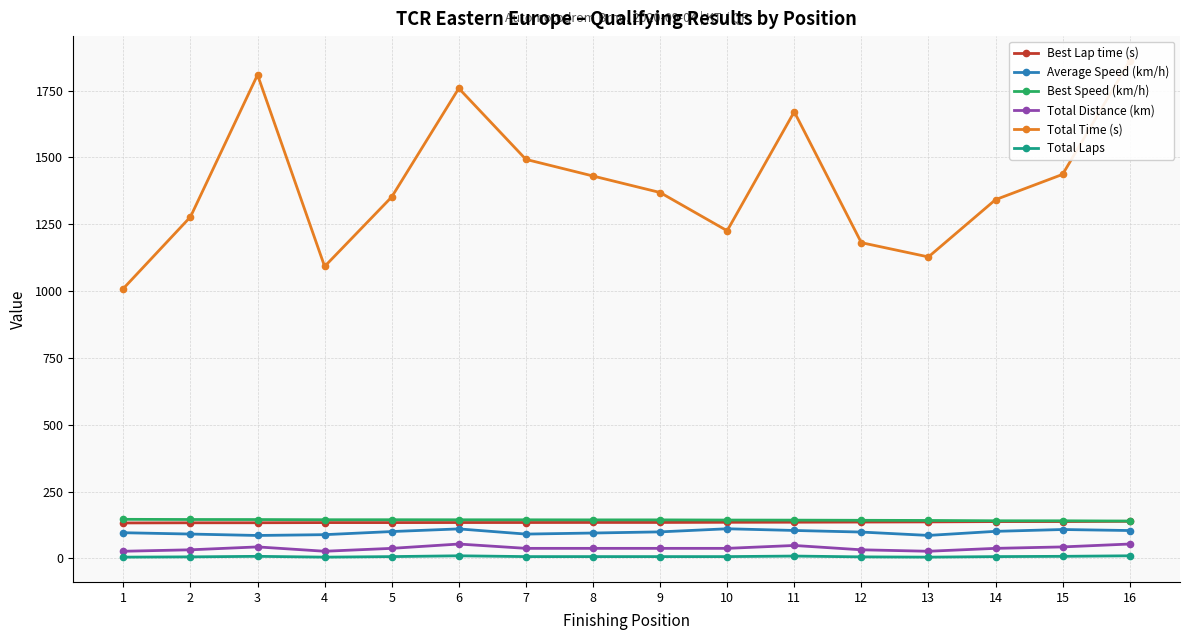

The value of Best Lap time (s) at 7 is 134.5. True or false?

True